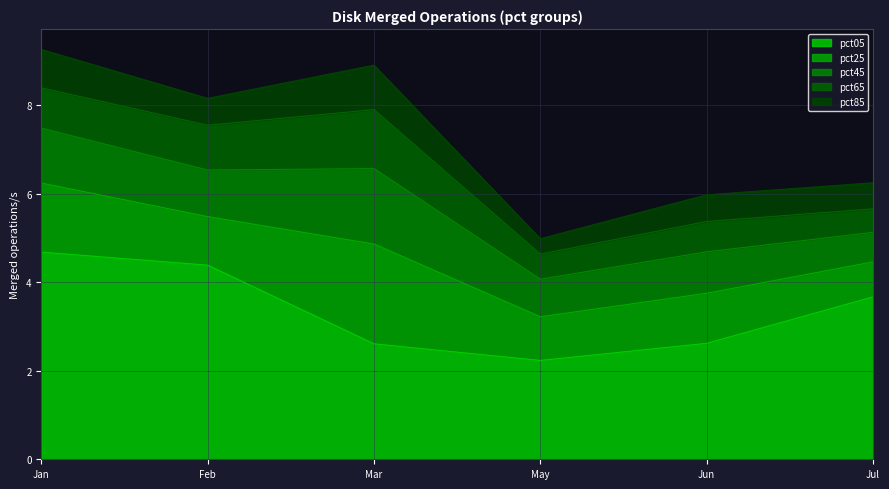

Where does the pct25 series first go above 1?

Jan